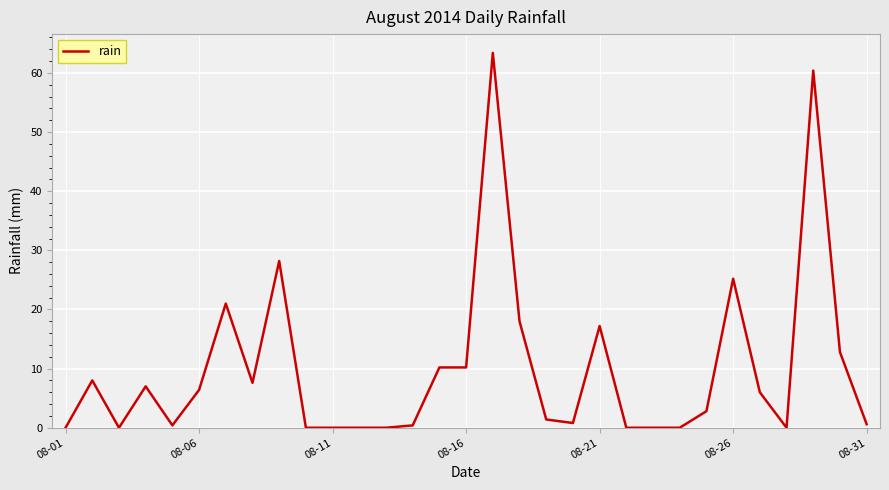

What is the greatest value displayed?

63.4